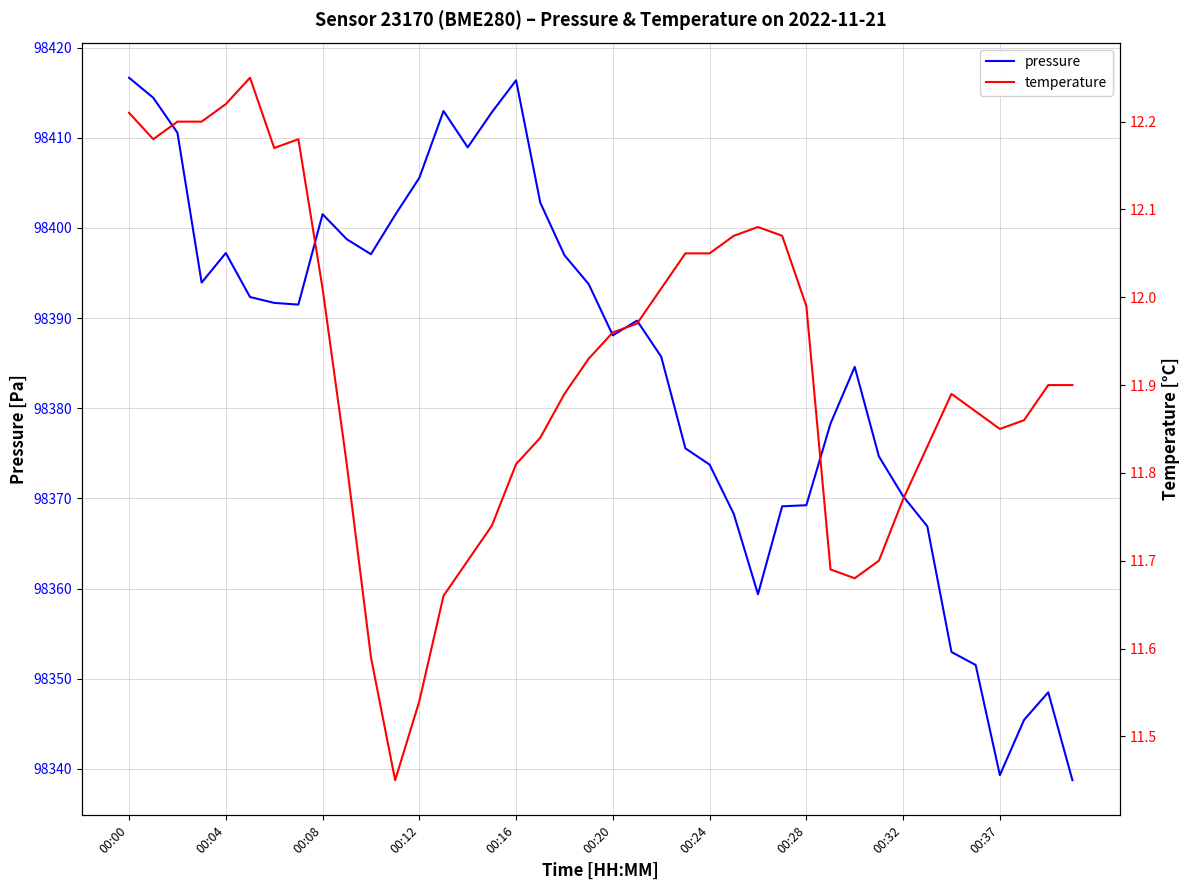

What is the label of the 18th point from the left?

17